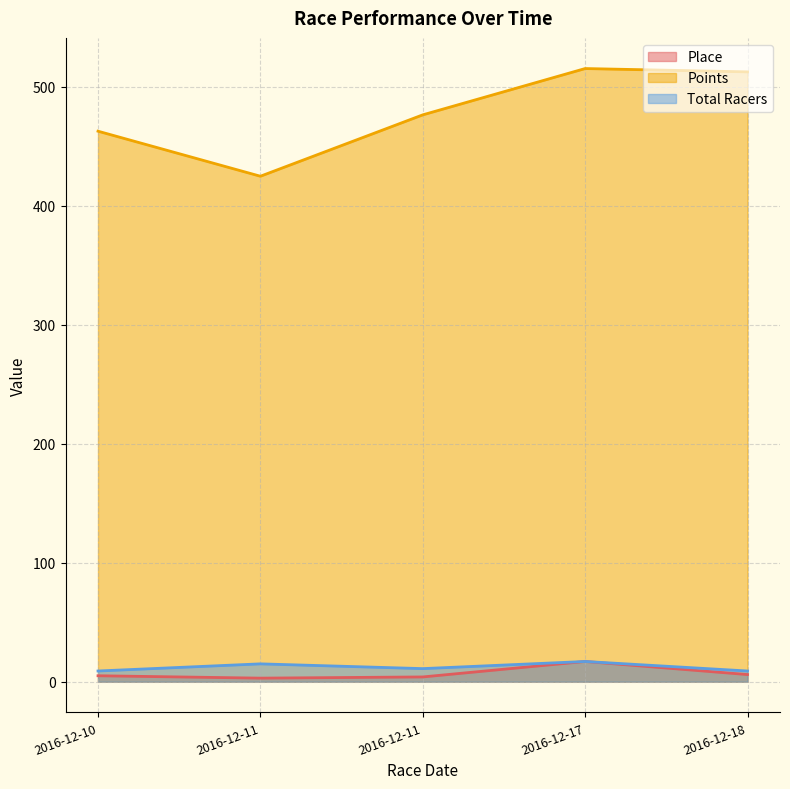

True or false: Total Racers has a value of 15.3 at 2016-12-11.

False